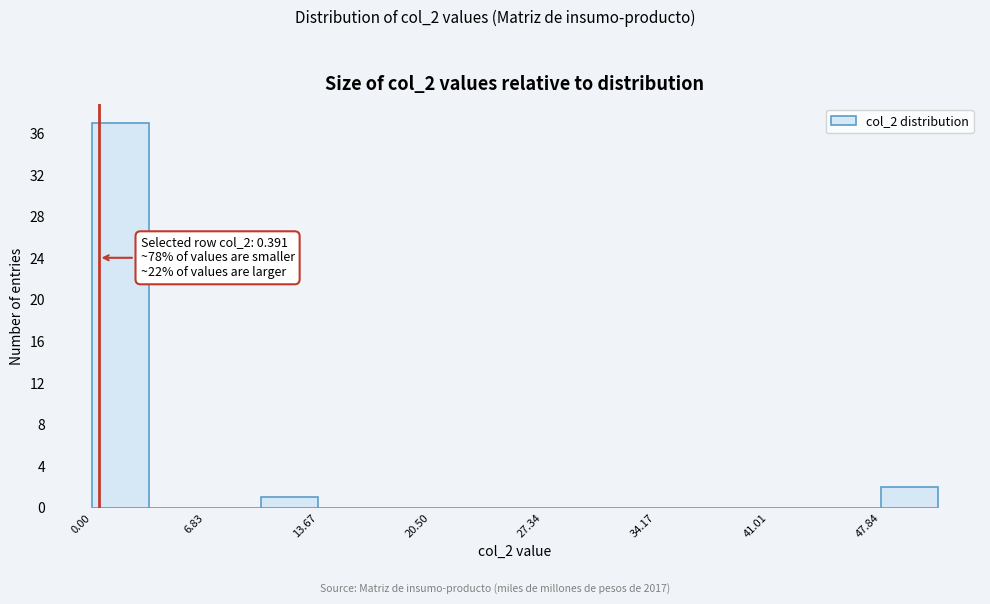

Read against the x-axis, roughly where is the centre of the tallest bar?

2